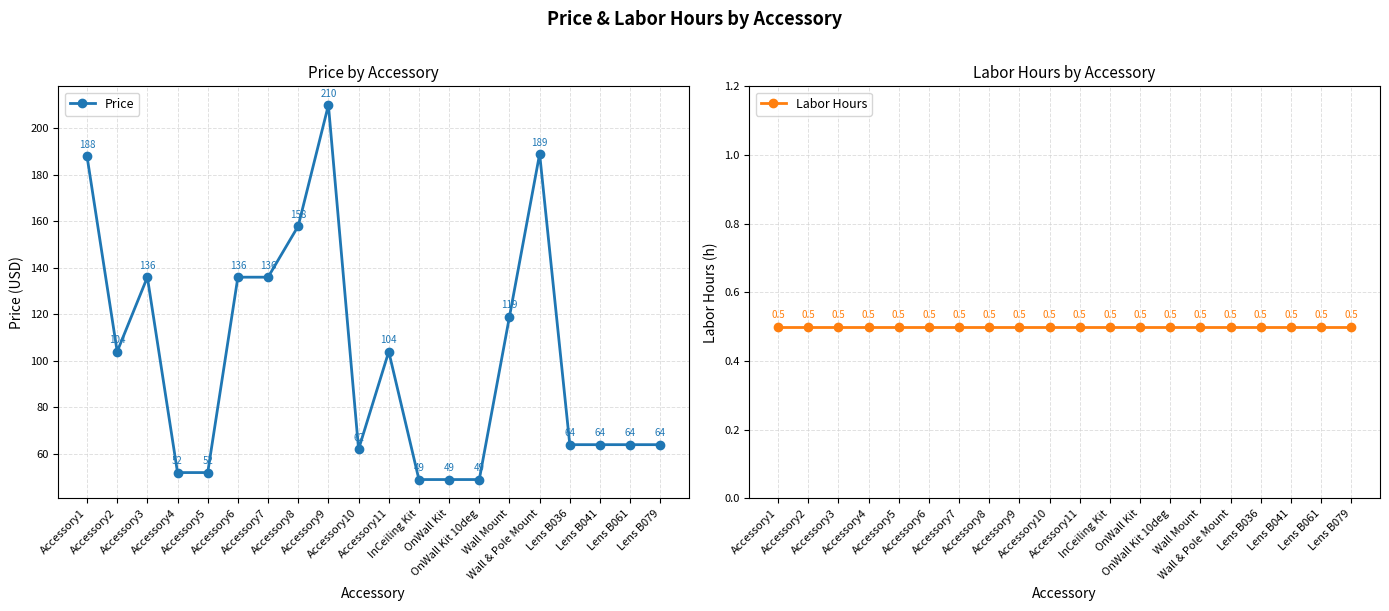

True or false: Price has a value of 99.5 at Lens B036.

False